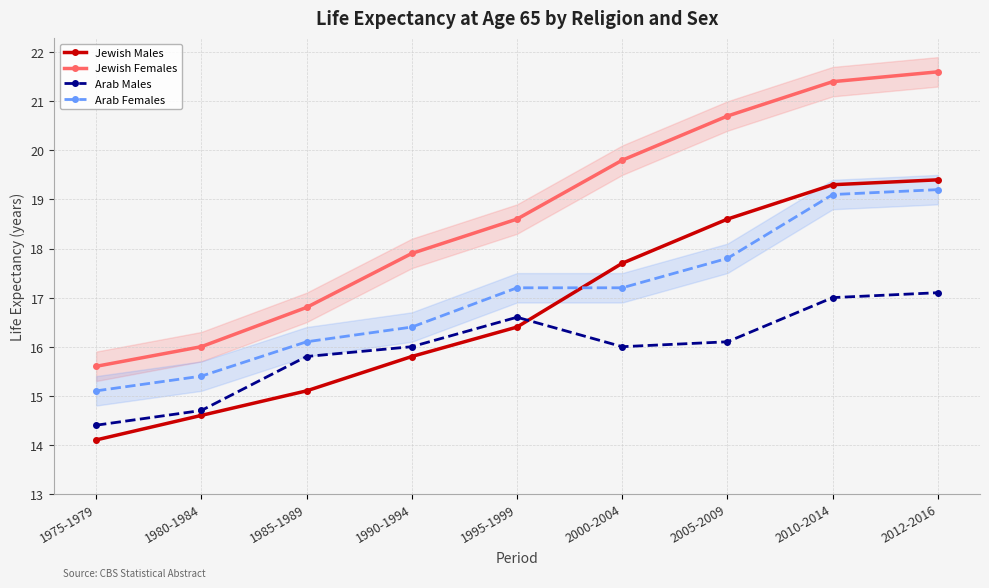

The value of Arab Females at 1985-1989 is 16.1. True or false?

True